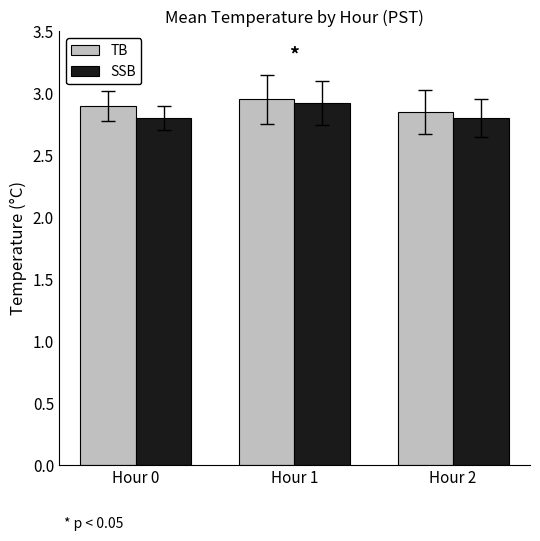

What is the smallest value displayed?

2.8